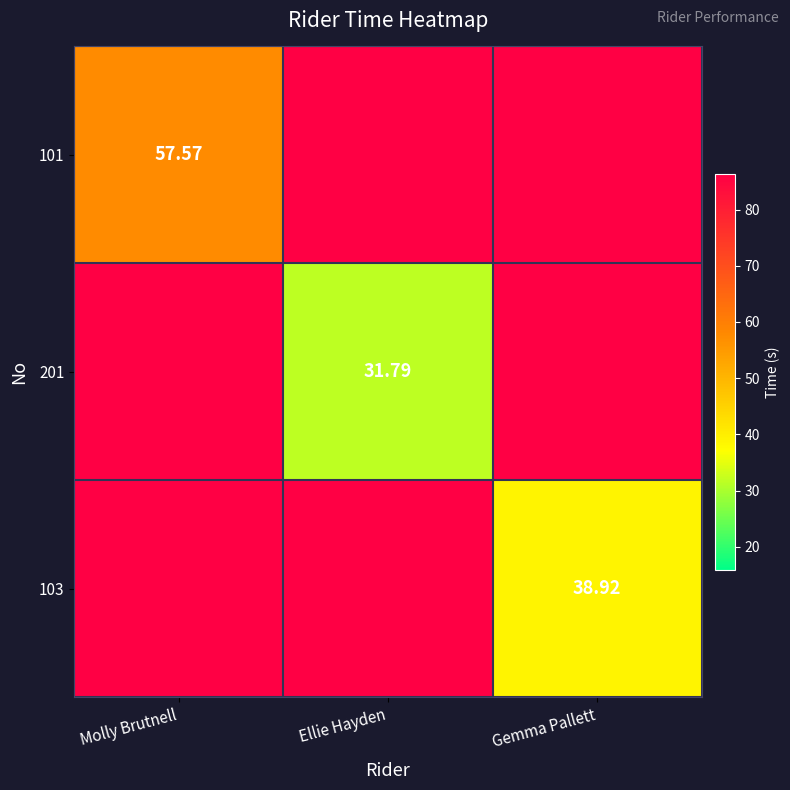

At Gemma Pallett, list the series in order from smallest to largest.

103, 101, 201